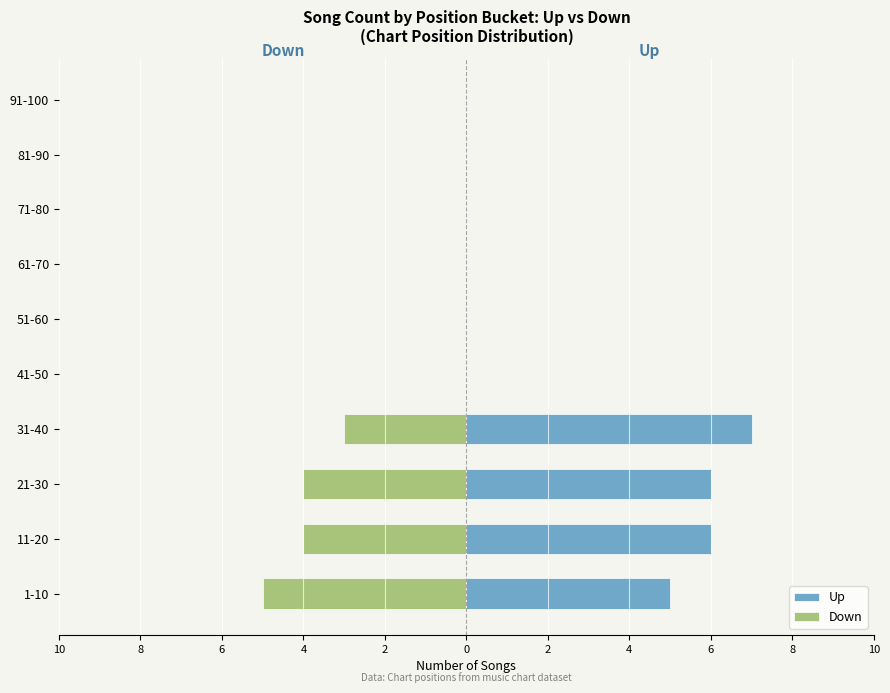

Does the chart contain any negative values?

Yes